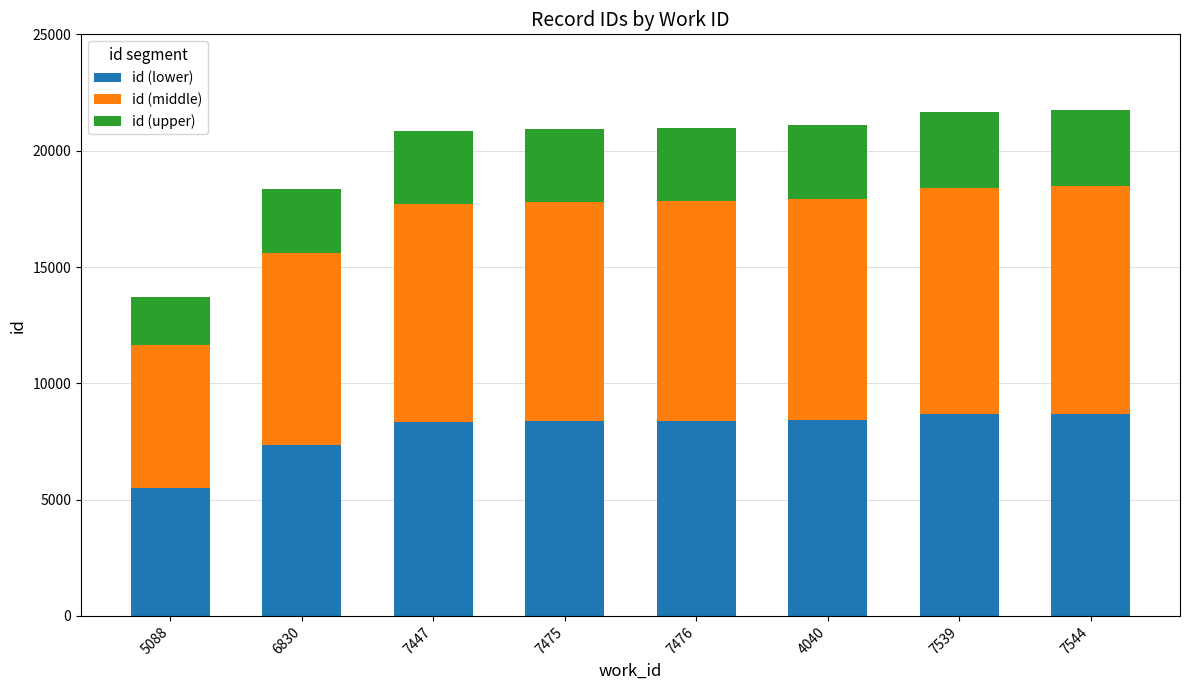

True or false: id (lower) has a value of 8439.6 at 4040.

True